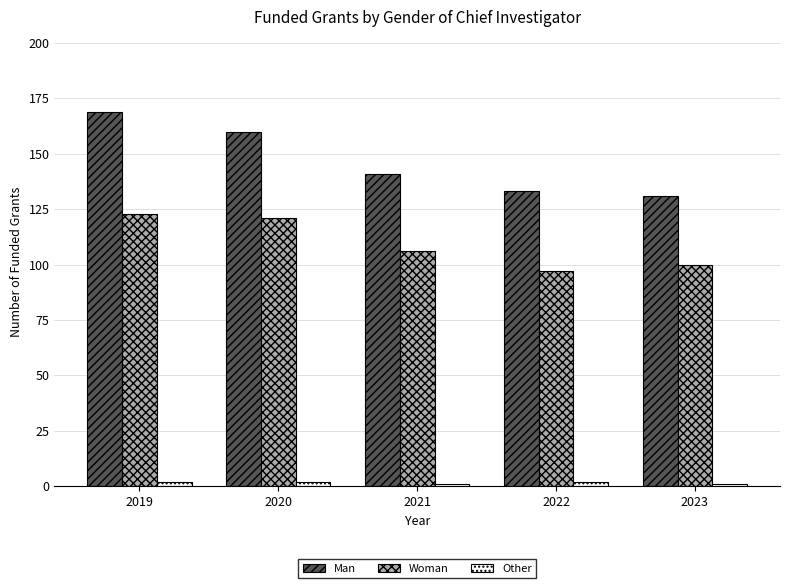

What is the minimum value shown in the chart?

1